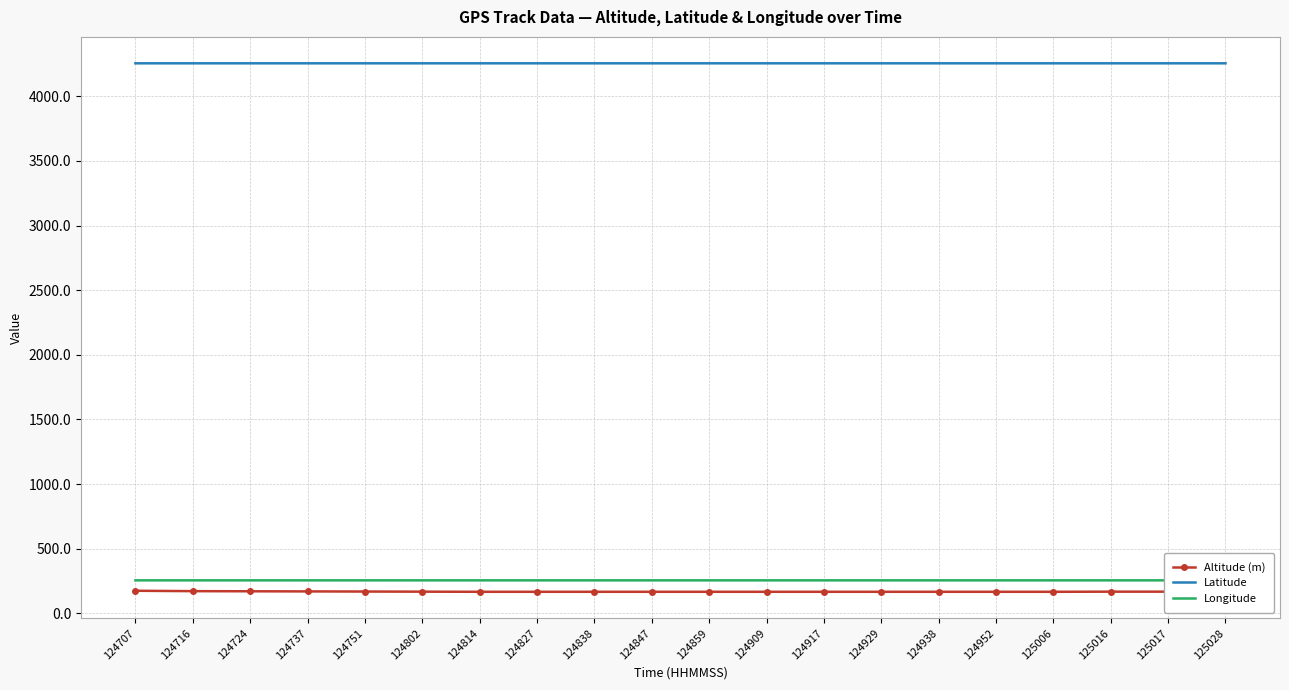

At how many categories does at least one series exceed 2039?

20